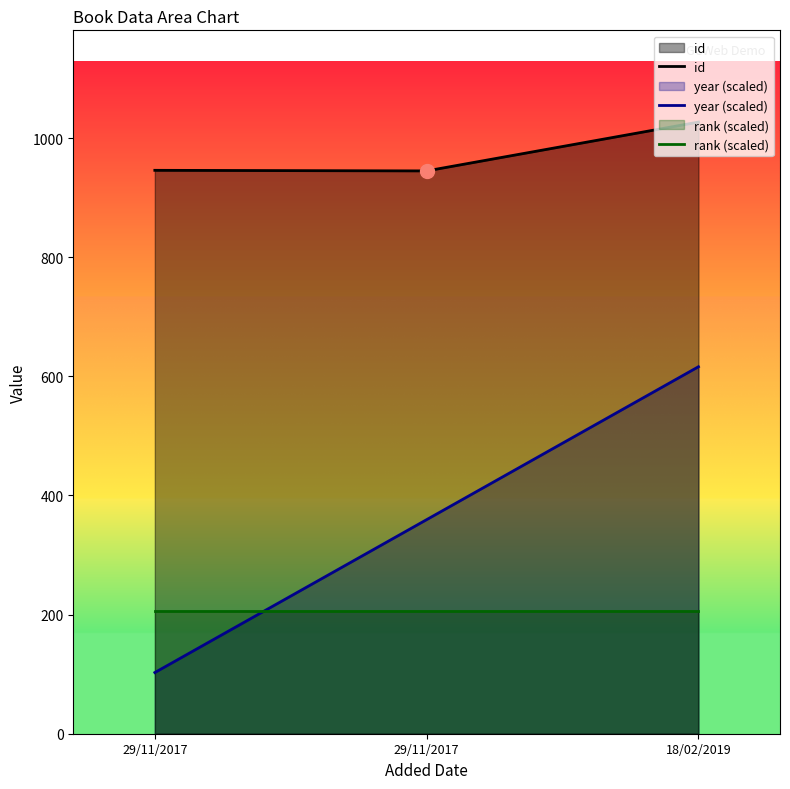

What is the difference between the highest and lowest values at 29/11/2017?

843.3